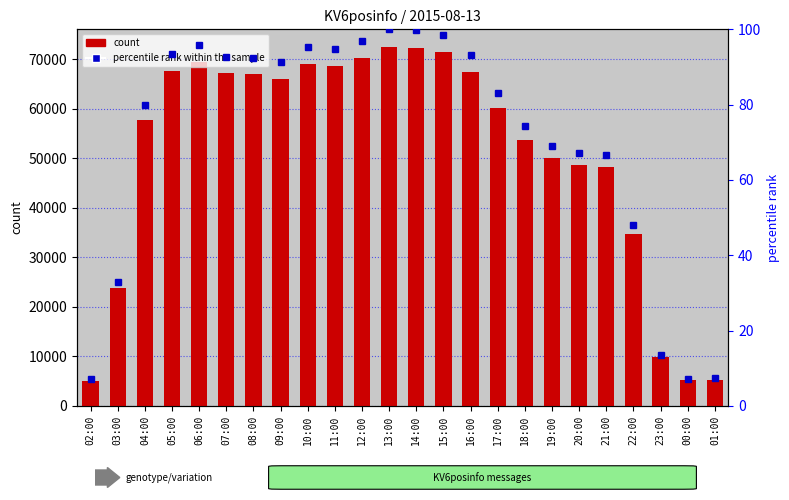

What is the label of the 22nd bar from the left?

23:00